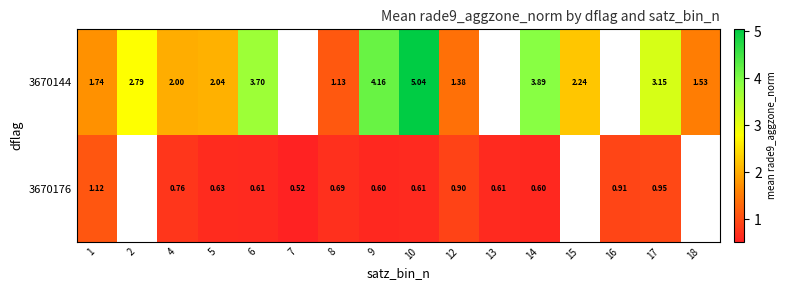

Rank the series at 1 from highest to lowest value.

3670144, 3670176